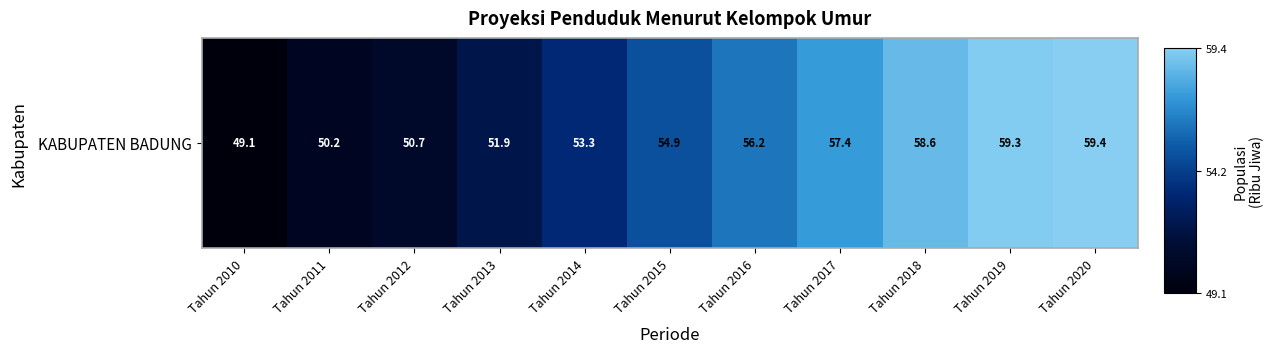

What is the greatest value displayed?

59.4